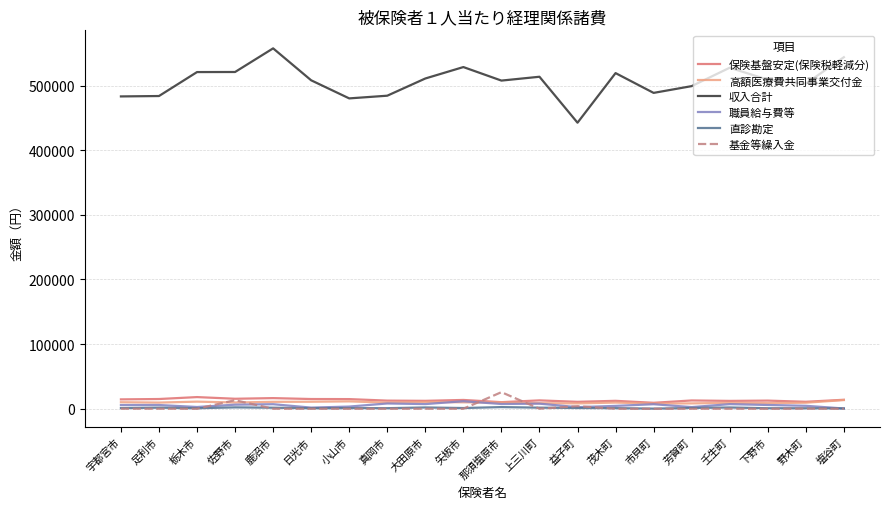

What is the lowest value of the 直診勘定 series?

186